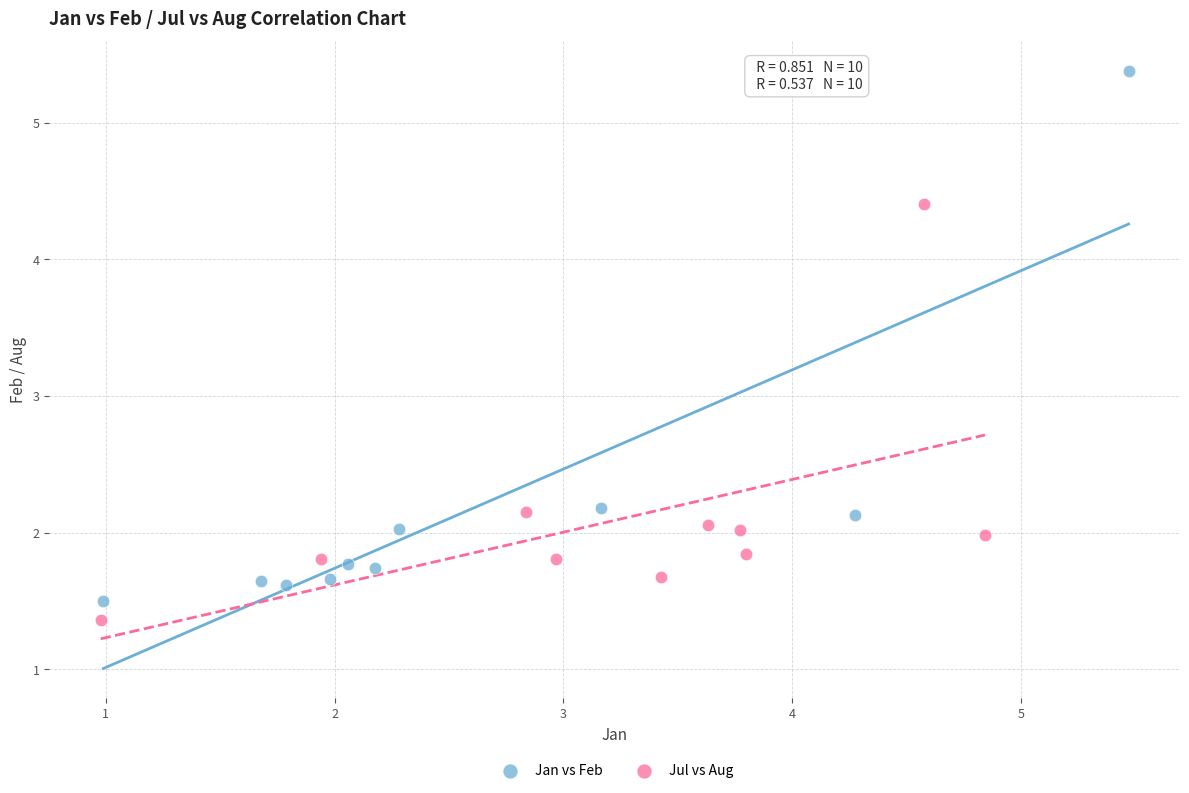

What are all the series names shown in the legend?

Jan vs Feb, Jul vs Aug